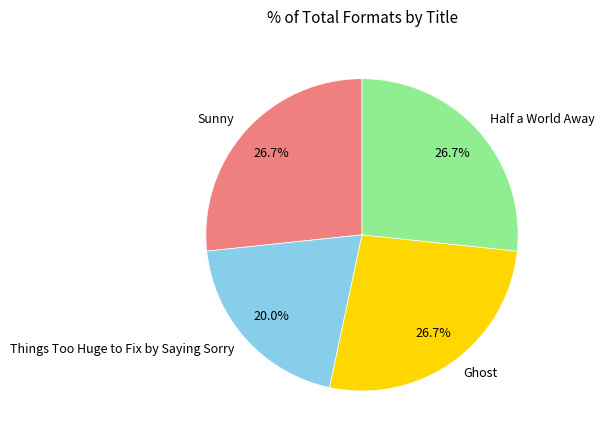

Which category has the smallest portion of the pie?

Things Too Huge to Fix by Saying Sorry